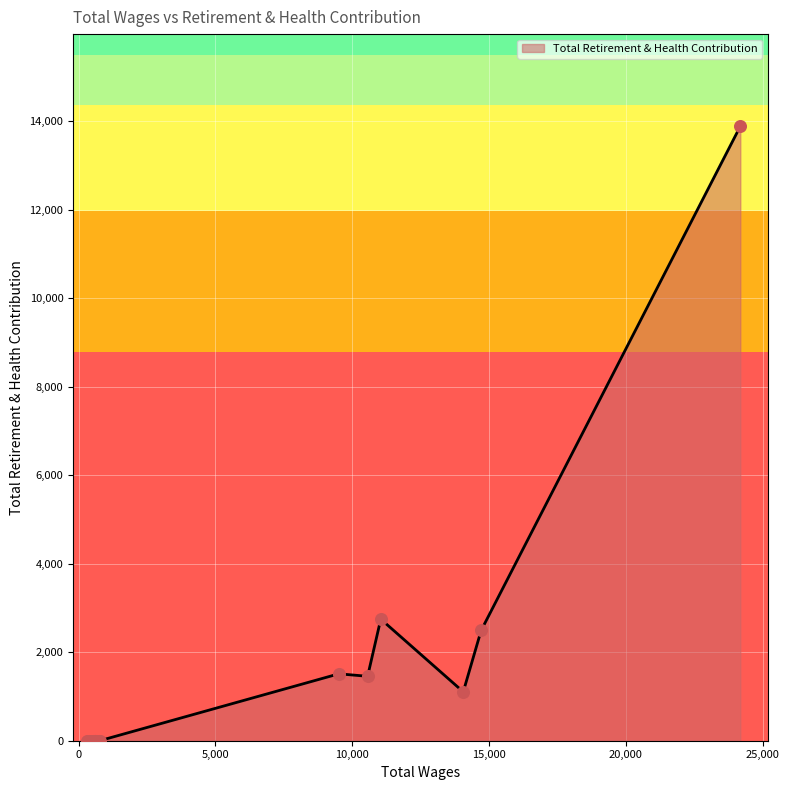

What is the difference between the maximum and minimum values?

13883